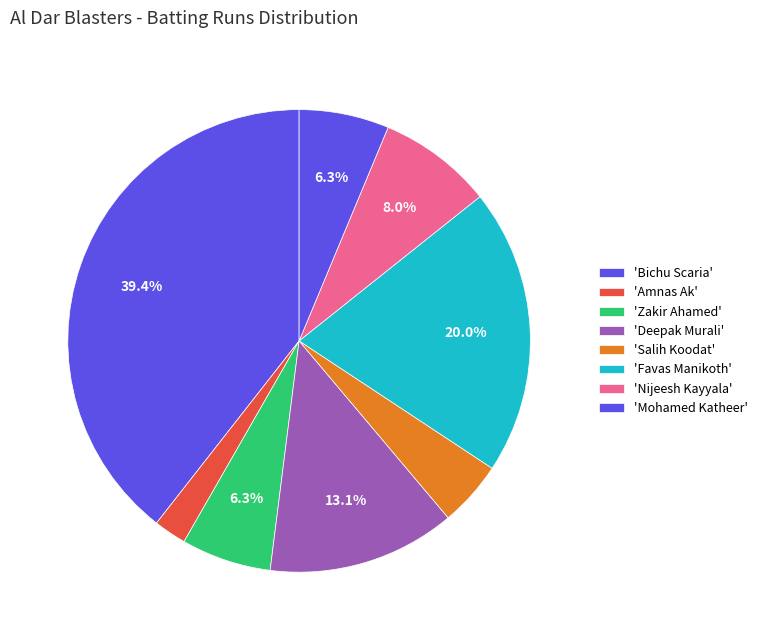

How many slices are in this pie chart?

8